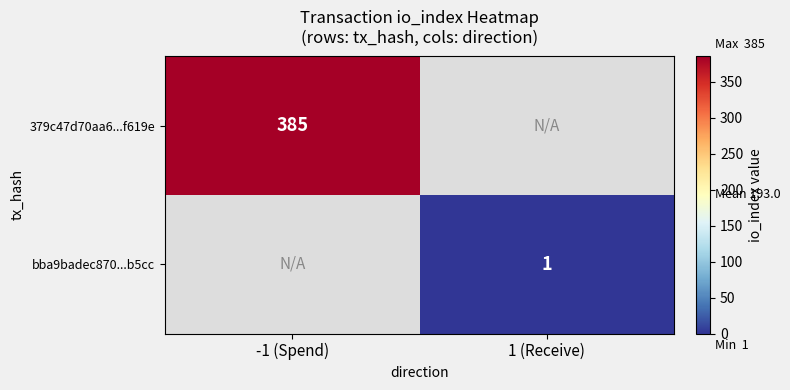

Is the value of 379c47d70aa6...f619e at -1 (Spend) greater than the value of bba9badec870...b5cc at 1 (Receive)?

Yes